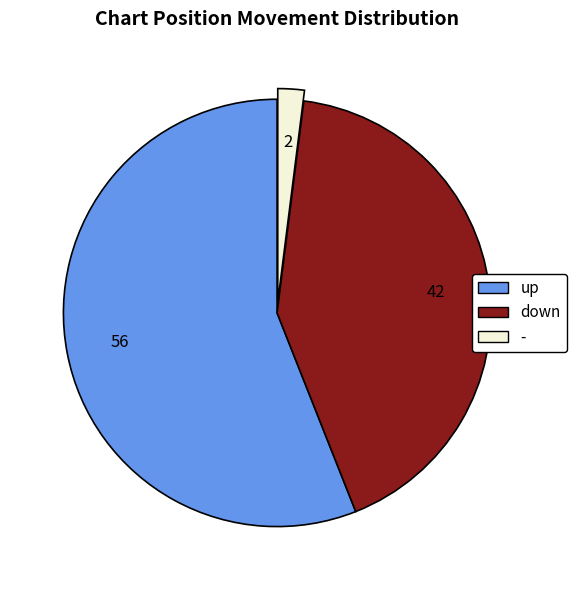

Which has a higher value, - or up?

up